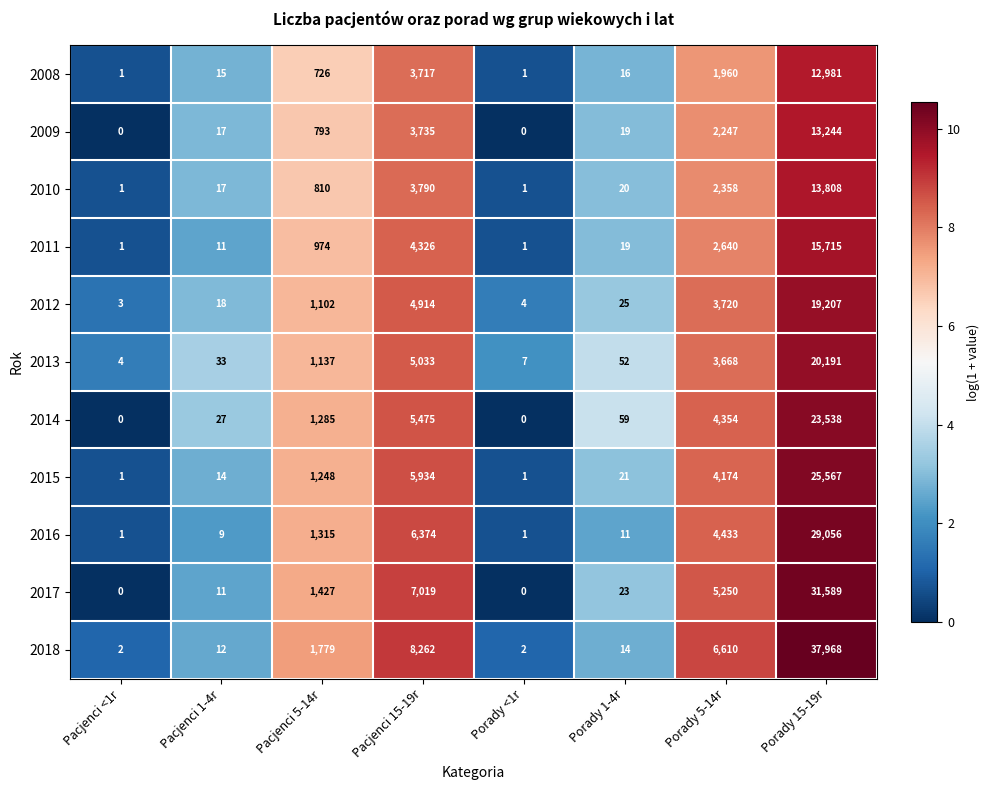

The value of 2015 at Pacjenci 1-4r is 7. True or false?

False